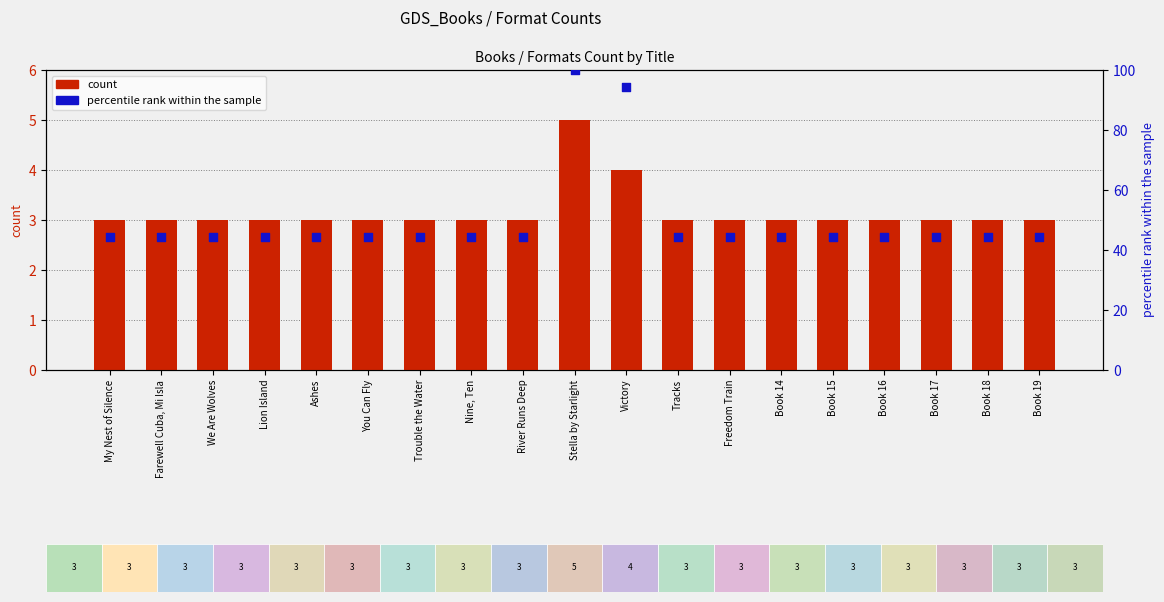

What are all the series names shown in the legend?

count, percentile rank within the sample